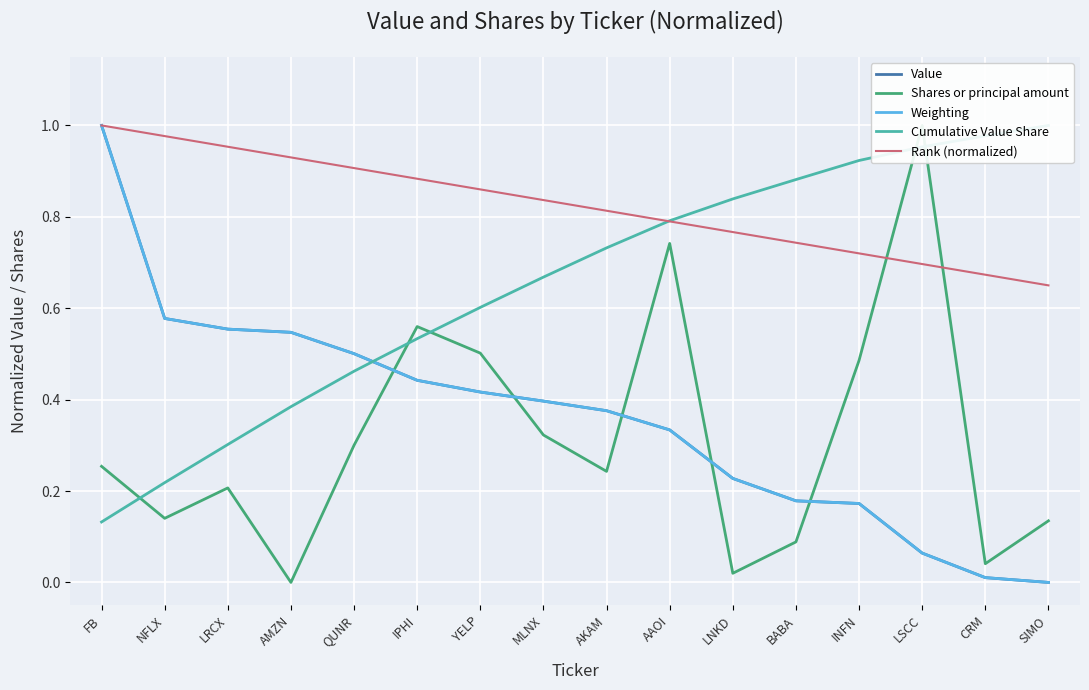

Is this an area chart (filled region under the line)?

No